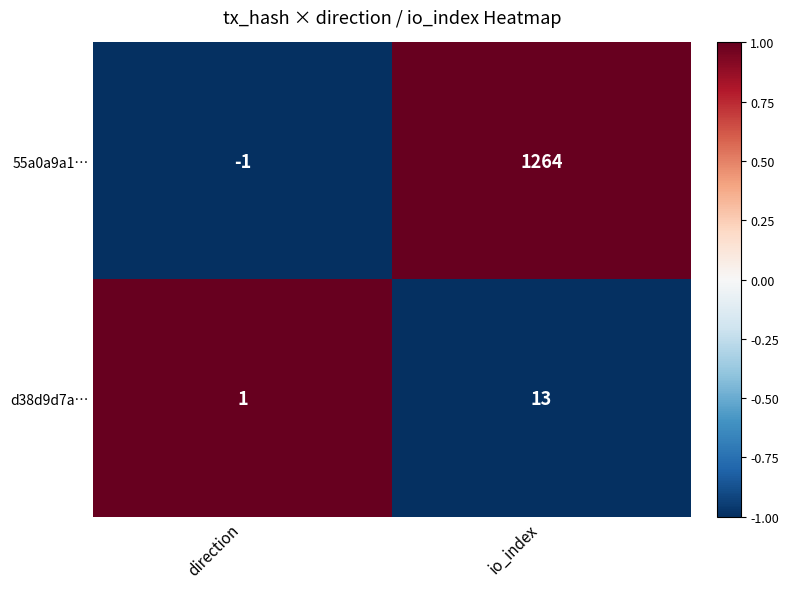

What is the maximum value shown in the chart?

1264